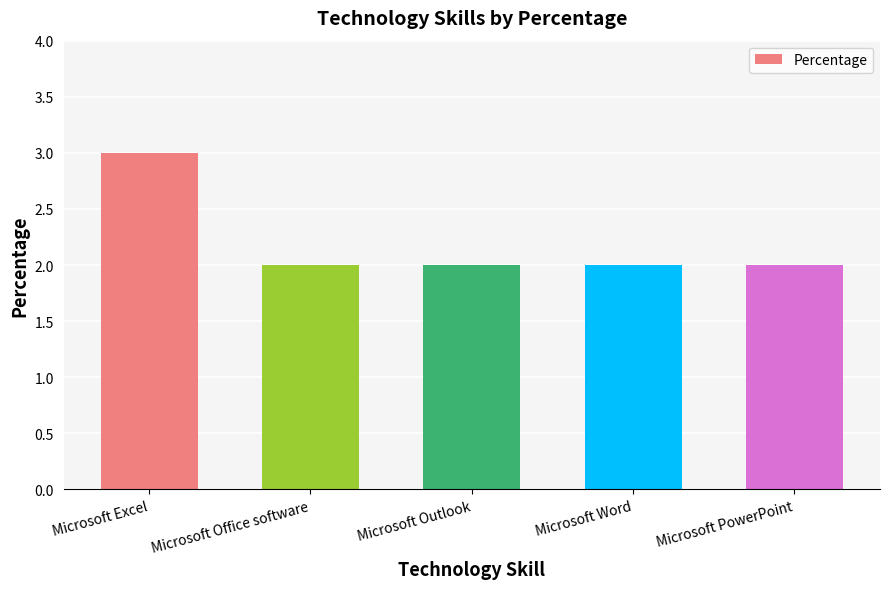

What value does the data have at Microsoft PowerPoint?

2